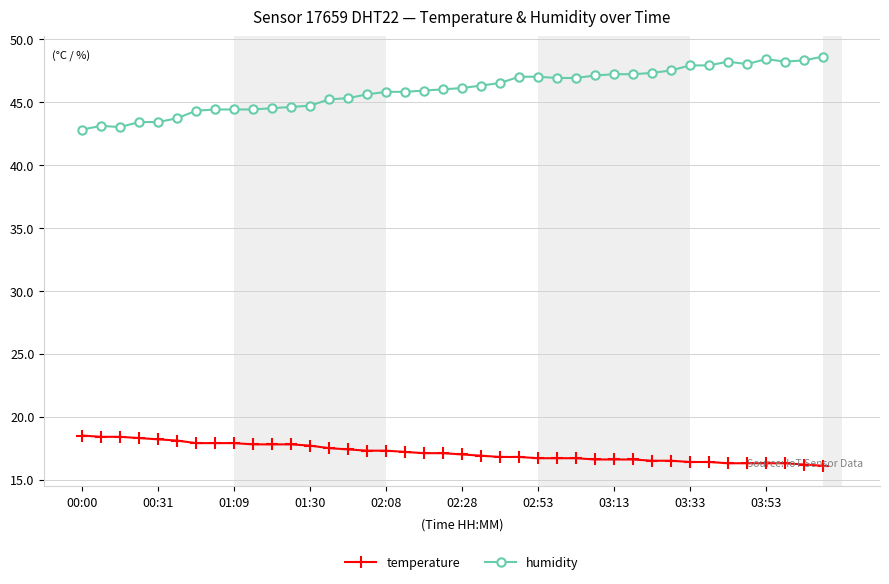

Which series has the widest spread of values?

humidity